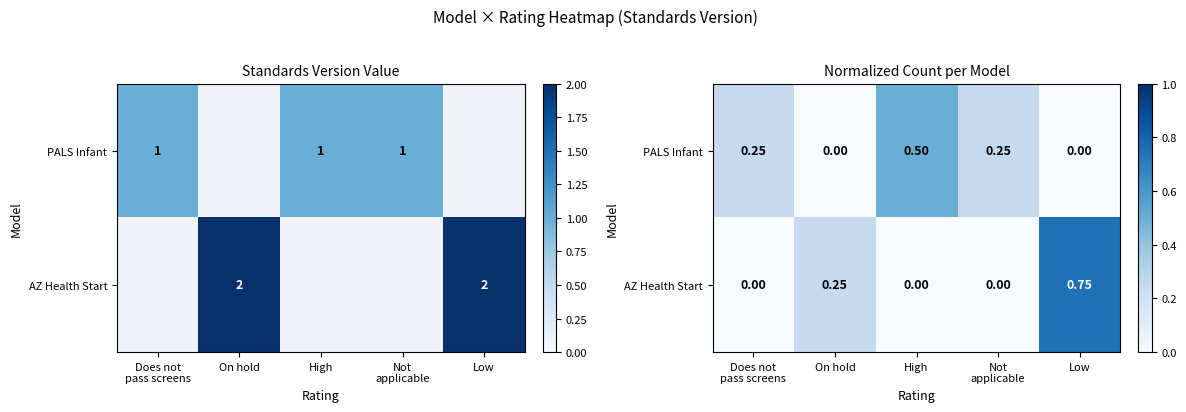

Is it true that PALS Infant equals -0.2 at Low?

False